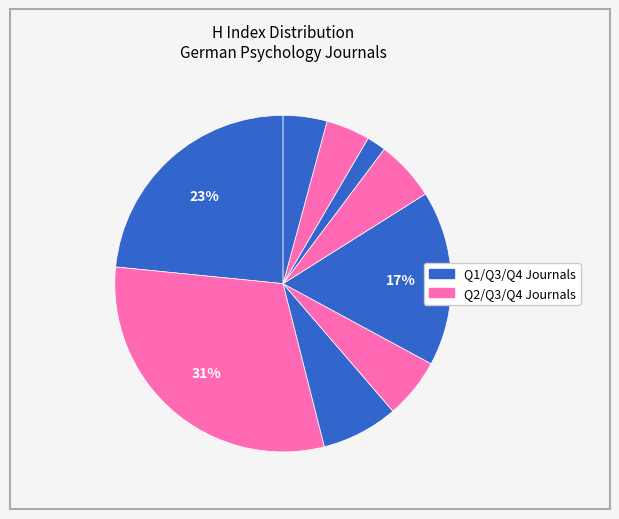

To the nearest percent, what is the difference between the largest and smallest slice percentages?

29%